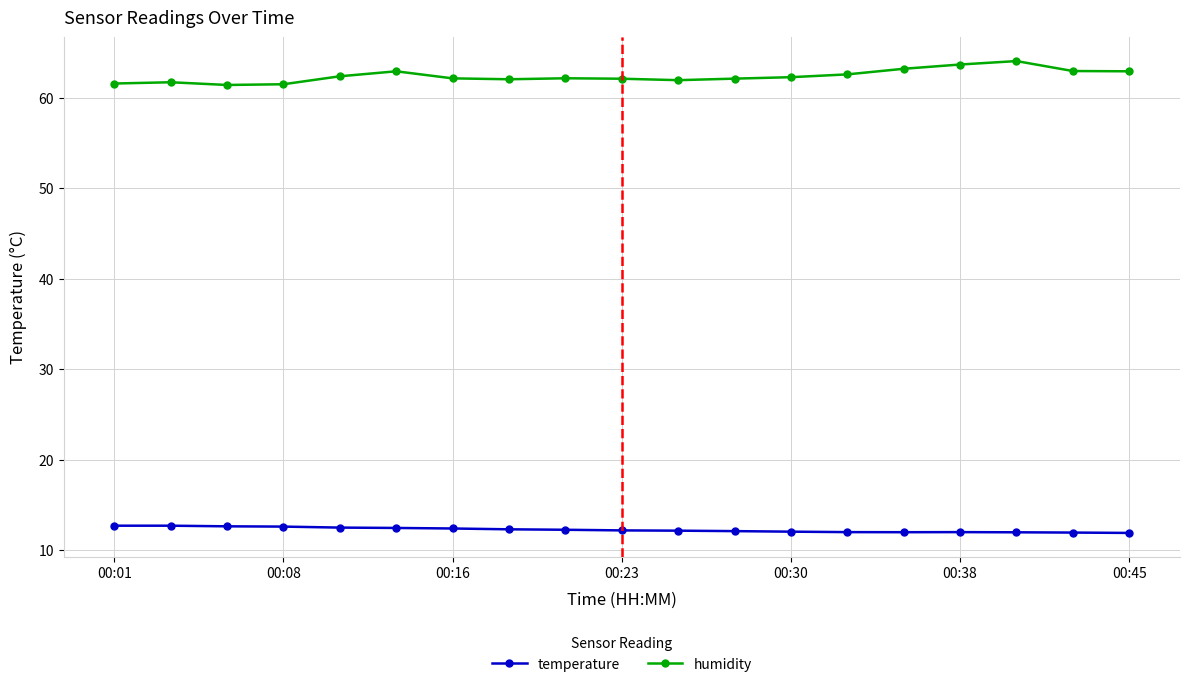

True or false: humidity has more than 1 points higher than both neighbors.

True